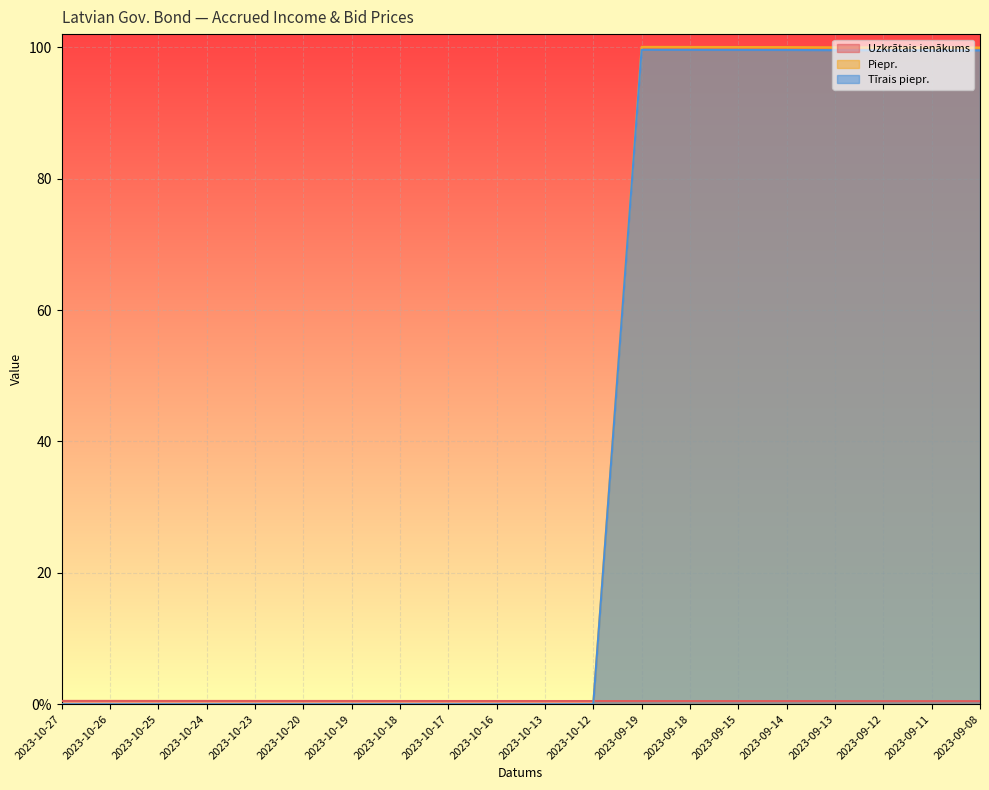

At 2023-10-25, list the series in order from largest to smallest.

Uzkrātais ienākums, Piepr., Tīrais piepr.